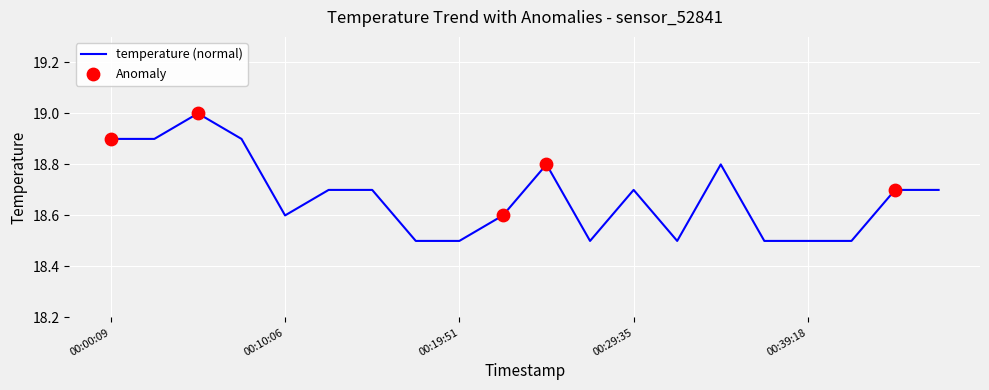

What is the difference between the maximum and minimum values?

0.5